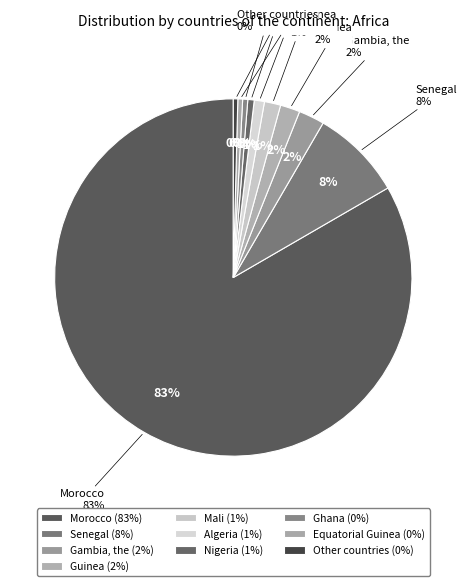

Count the number of slices in the pie.

10